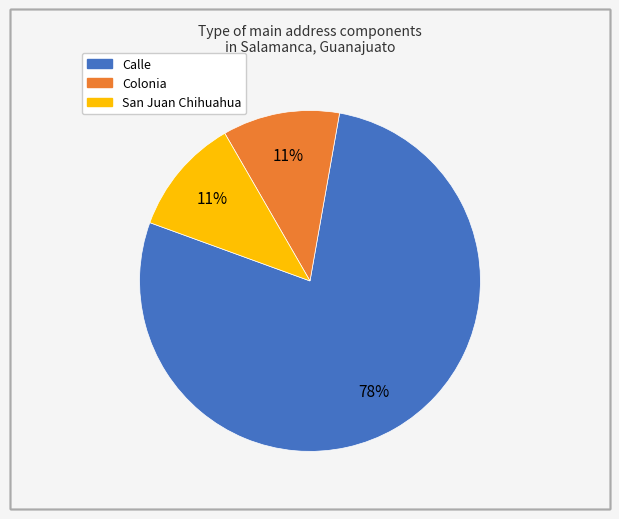

Which category has the biggest portion of the pie?

Calle